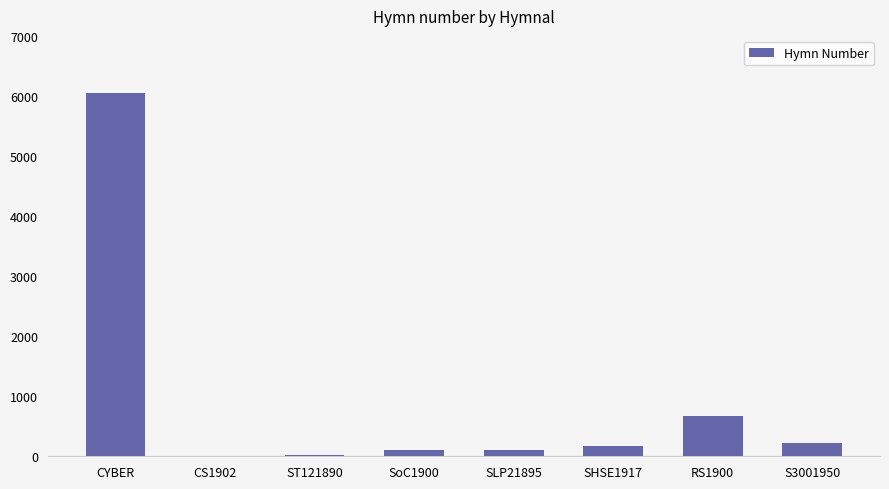

What is the greatest value displayed?

6046